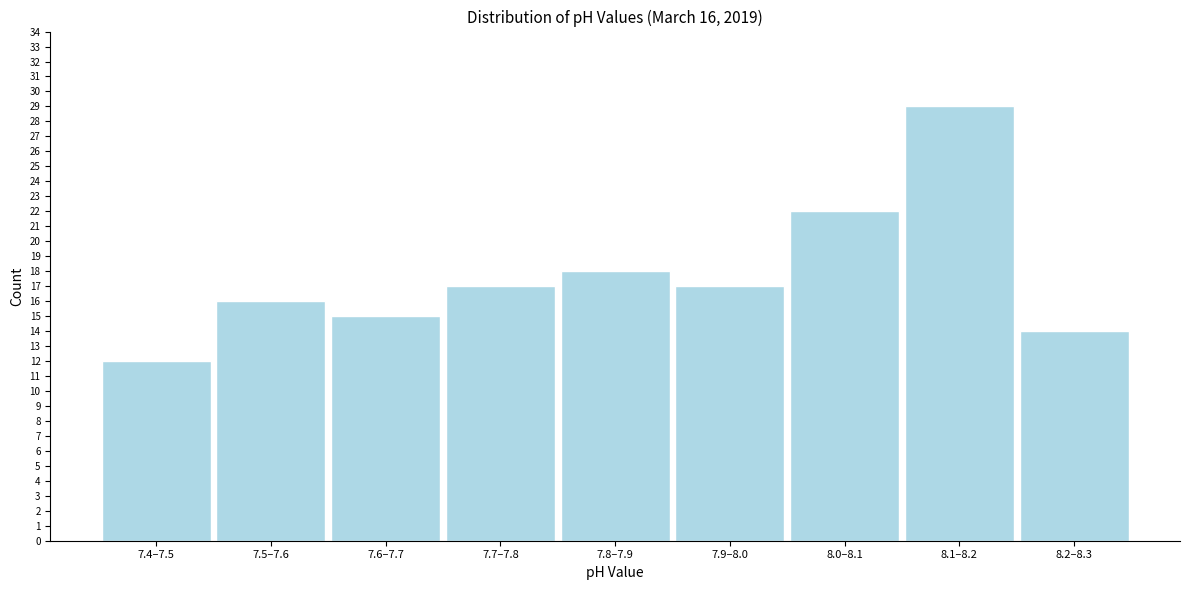

Reading right to left, extract all data points from this chart.

8.2–8.3=14	8.1–8.2=29	8.0–8.1=22	7.9–8.0=17	7.8–7.9=18	7.7–7.8=17	7.6–7.7=15	7.5–7.6=16	7.4–7.5=12